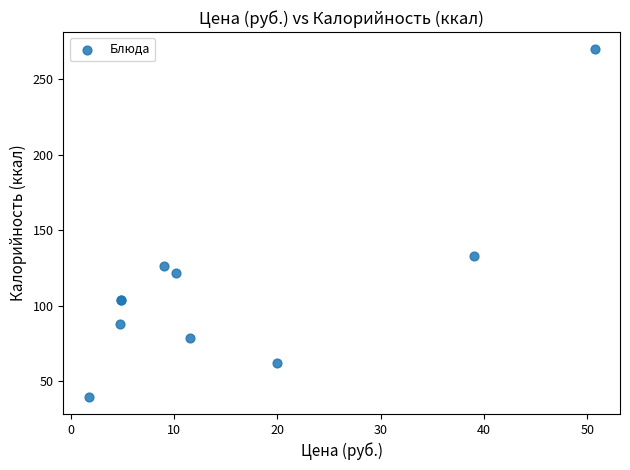

What Y value in the scatter plot is closest to 154?

133.1